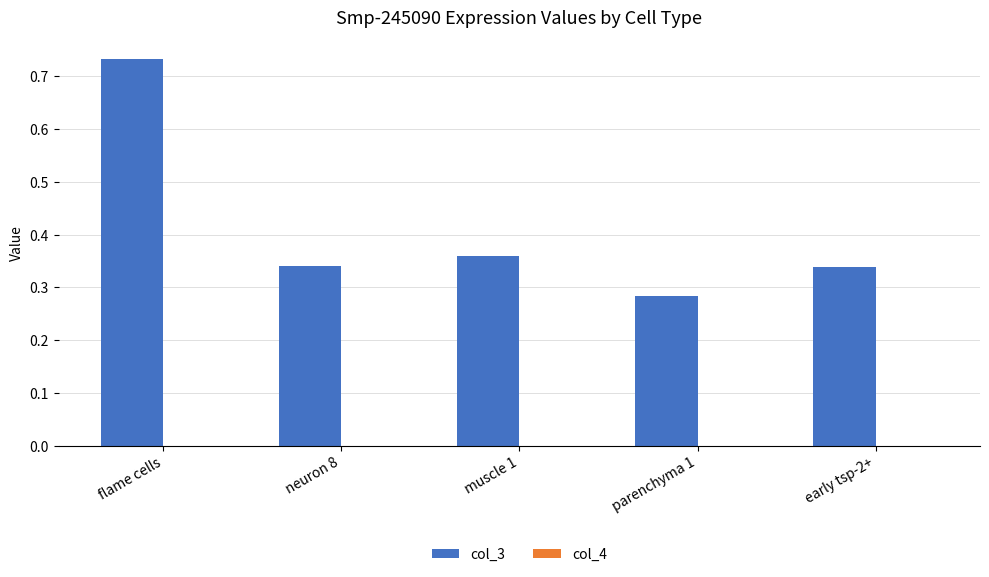

The value of col_3 at neuron 8 is 0.5. True or false?

False